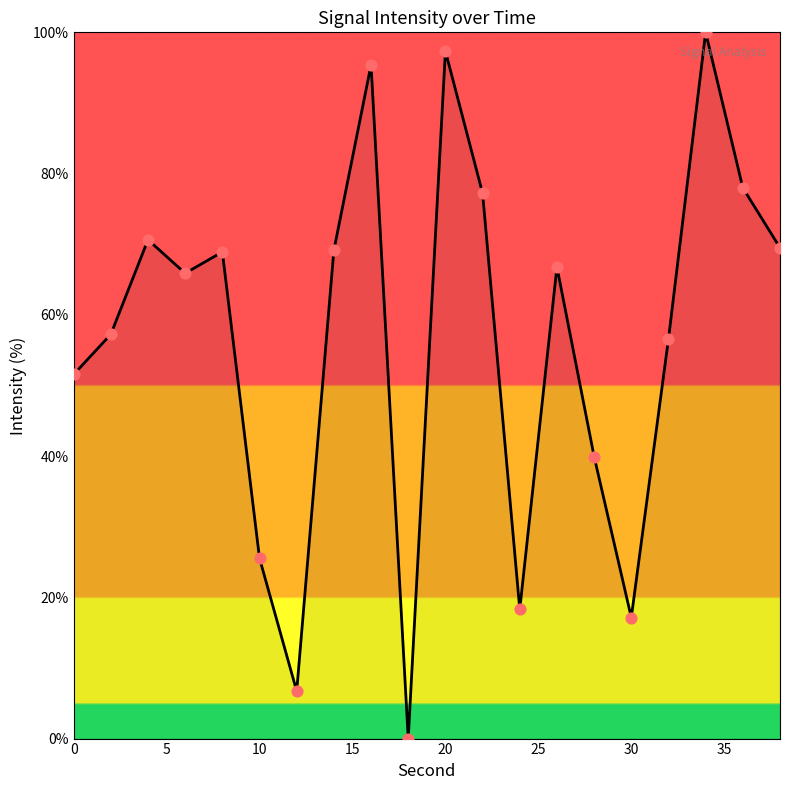

What is the difference between the maximum and minimum values?

100.0